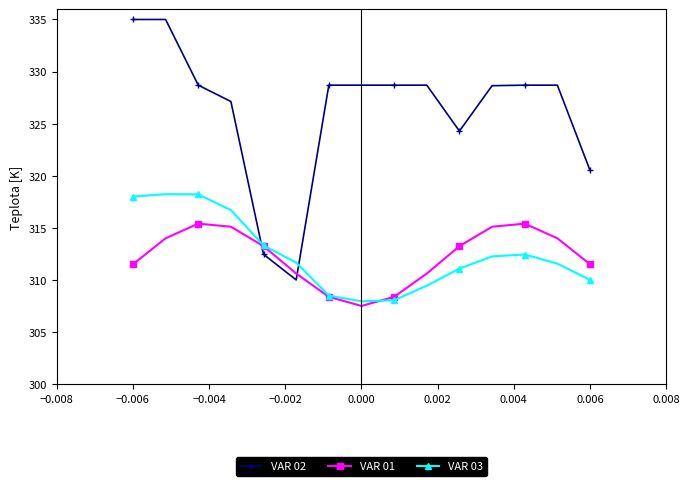

What is the average value of the VAR 01 series?

312.3